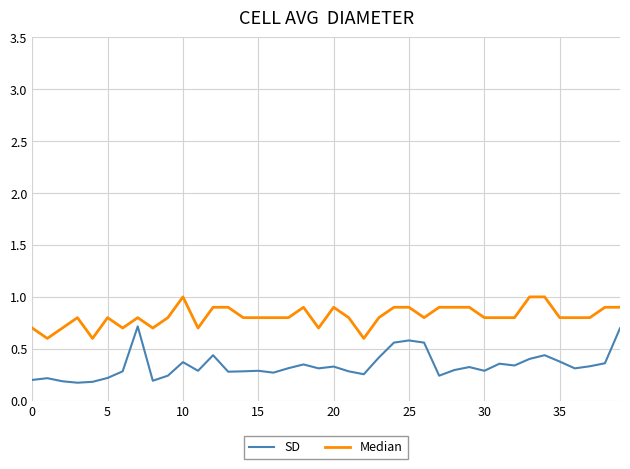

What is the greatest value displayed?

1.0